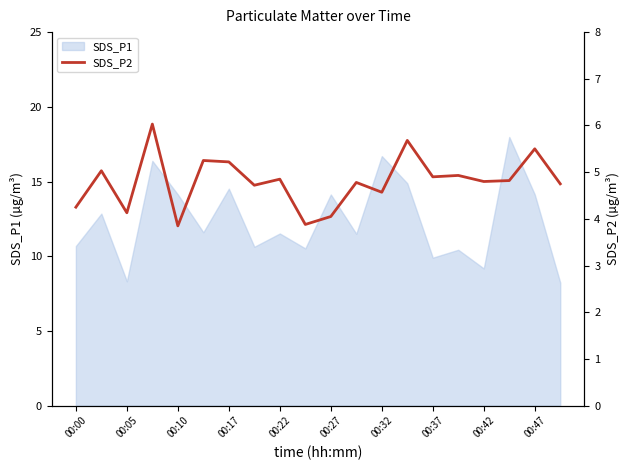

The value of SDS_P1 at 00:00 is 3.8. True or false?

False